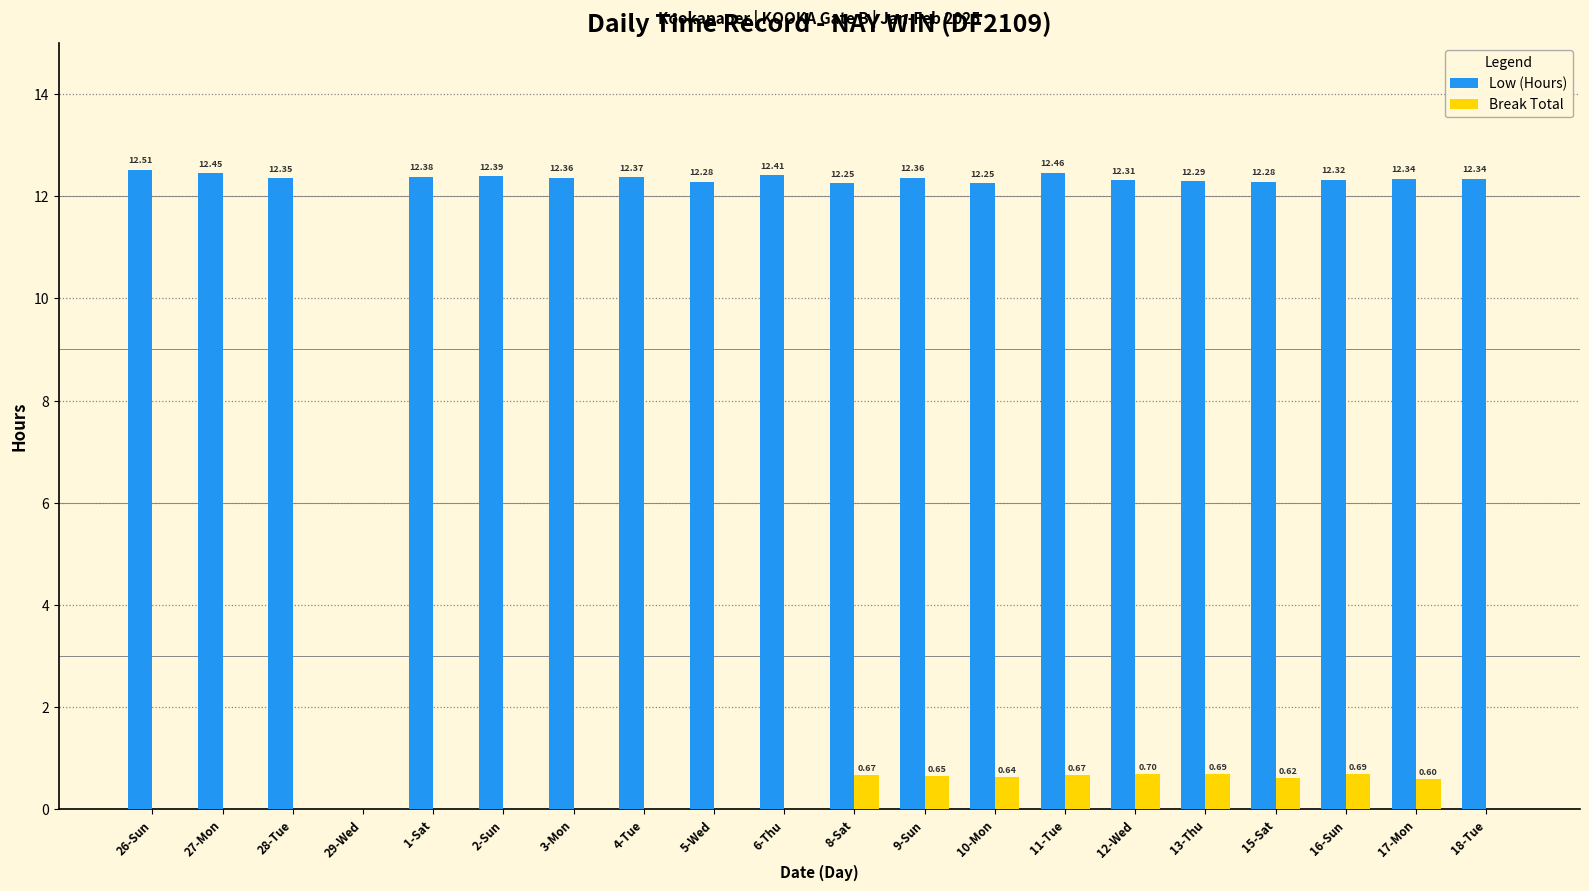

What is the total value across all series at 17-Mon?

12.9